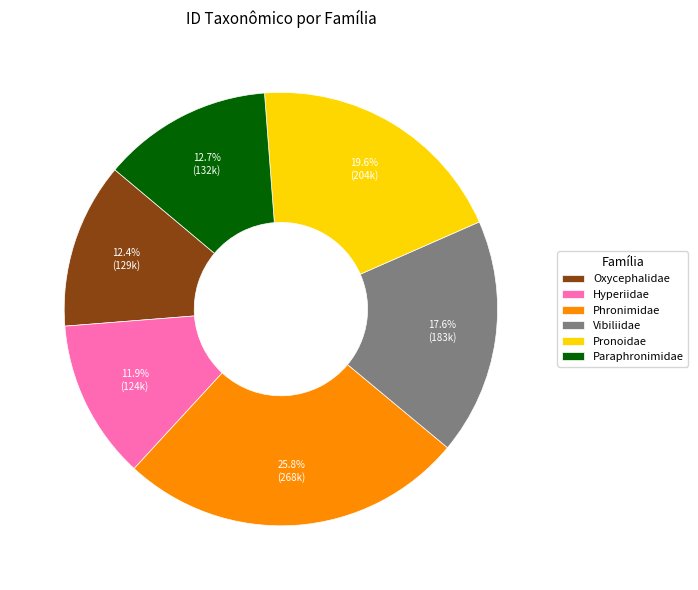

To the nearest percent, what is the difference between the Pronoidae and Oxycephalidae slice percentages?

7%